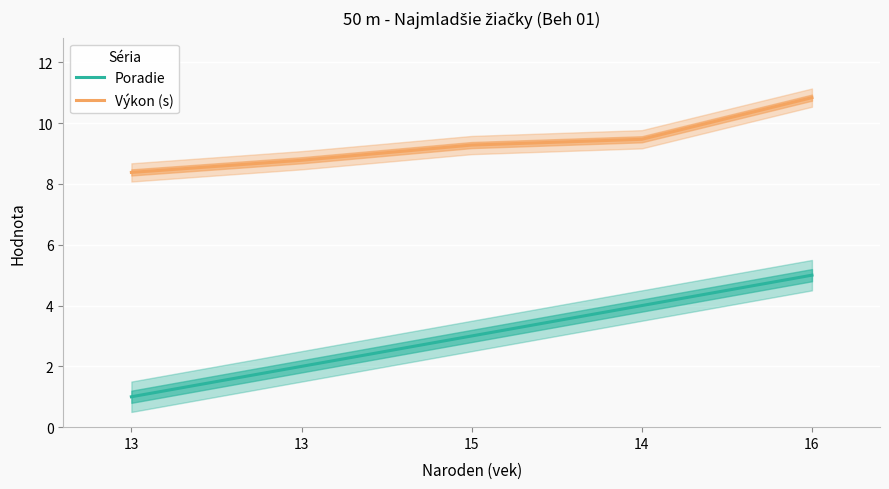

What is the total value across all series at 14?

13.5